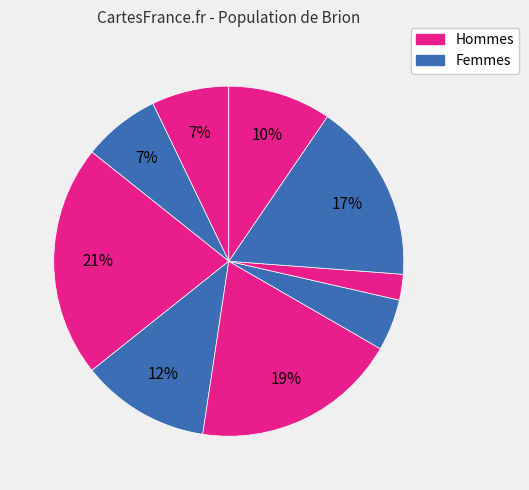

Count the number of slices in the pie.

9